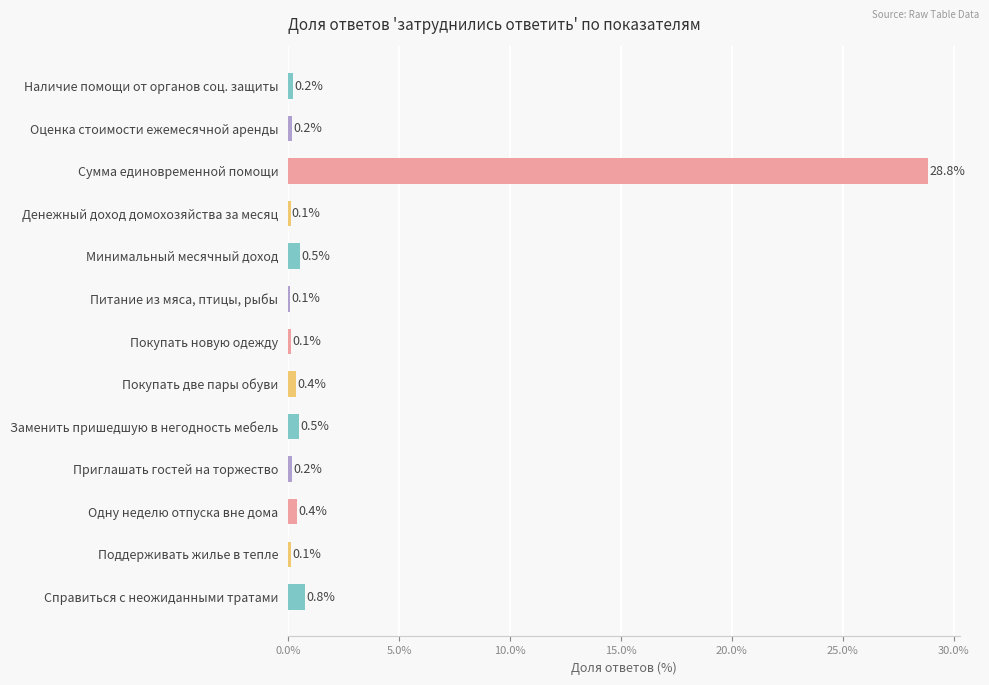

Between Оценка стоимости ежемесячной аренды and Справиться с неожиданными тратами, which is larger?

Справиться с неожиданными тратами